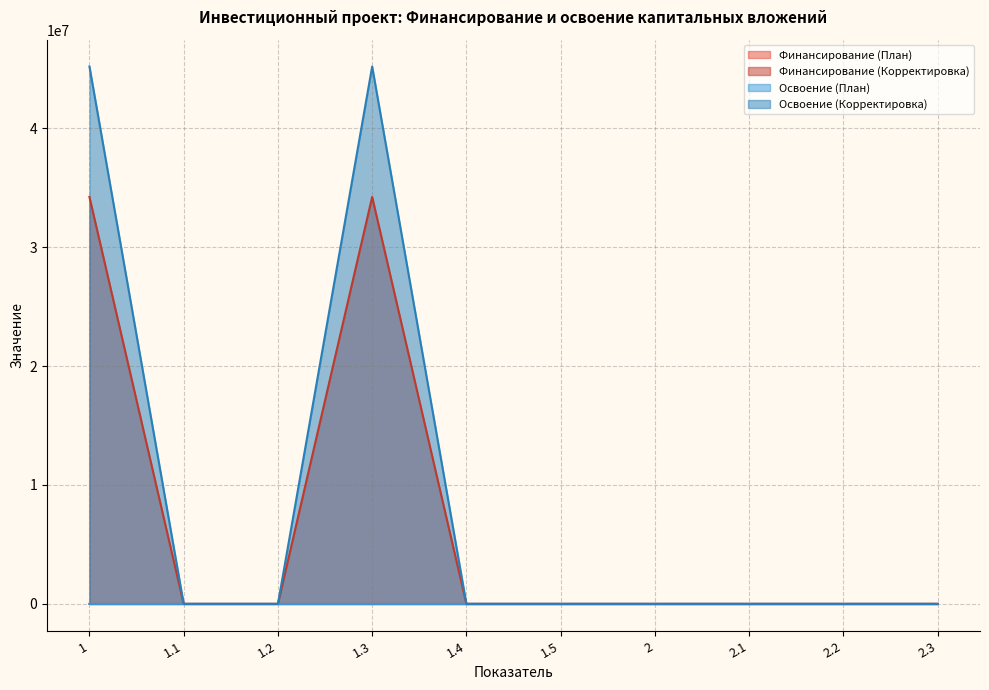

What position from the left is 2.3?

10